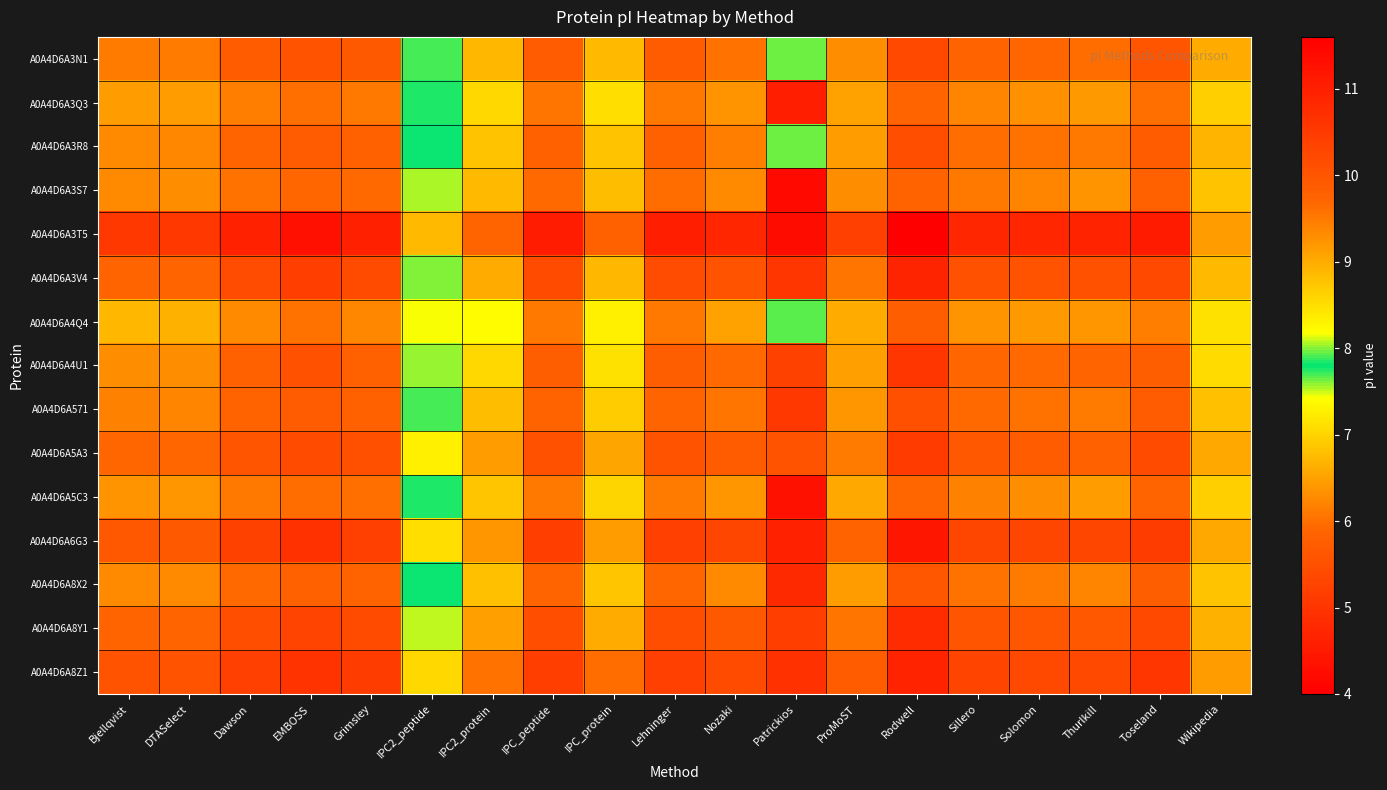

What is the spread (max minus min) of values at ProMoST?

1.4